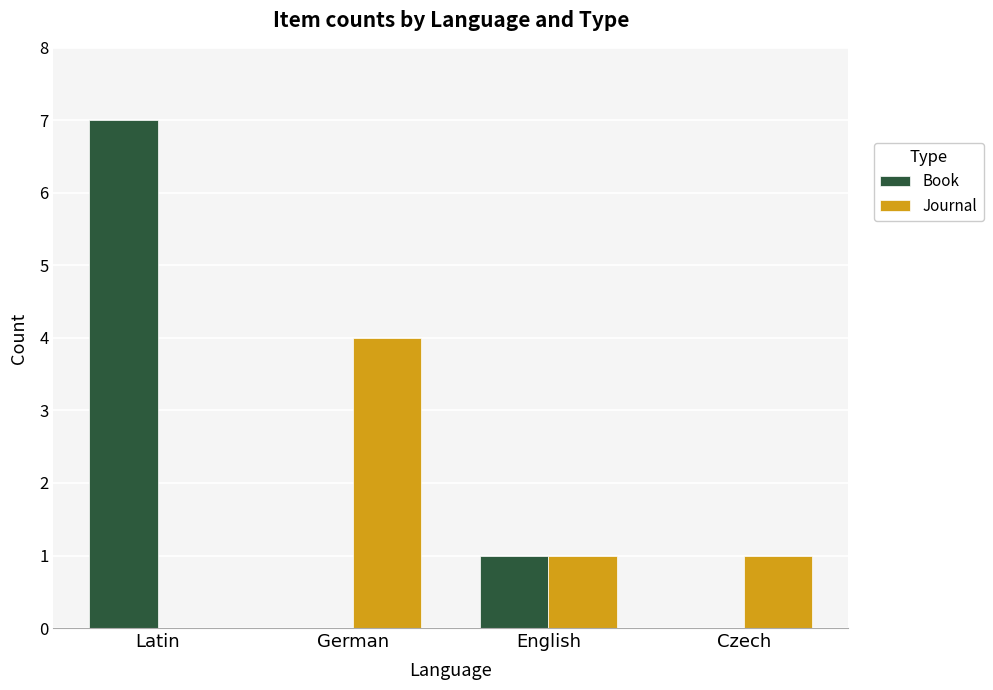

What is the sum of the Journal values at English and German?

5